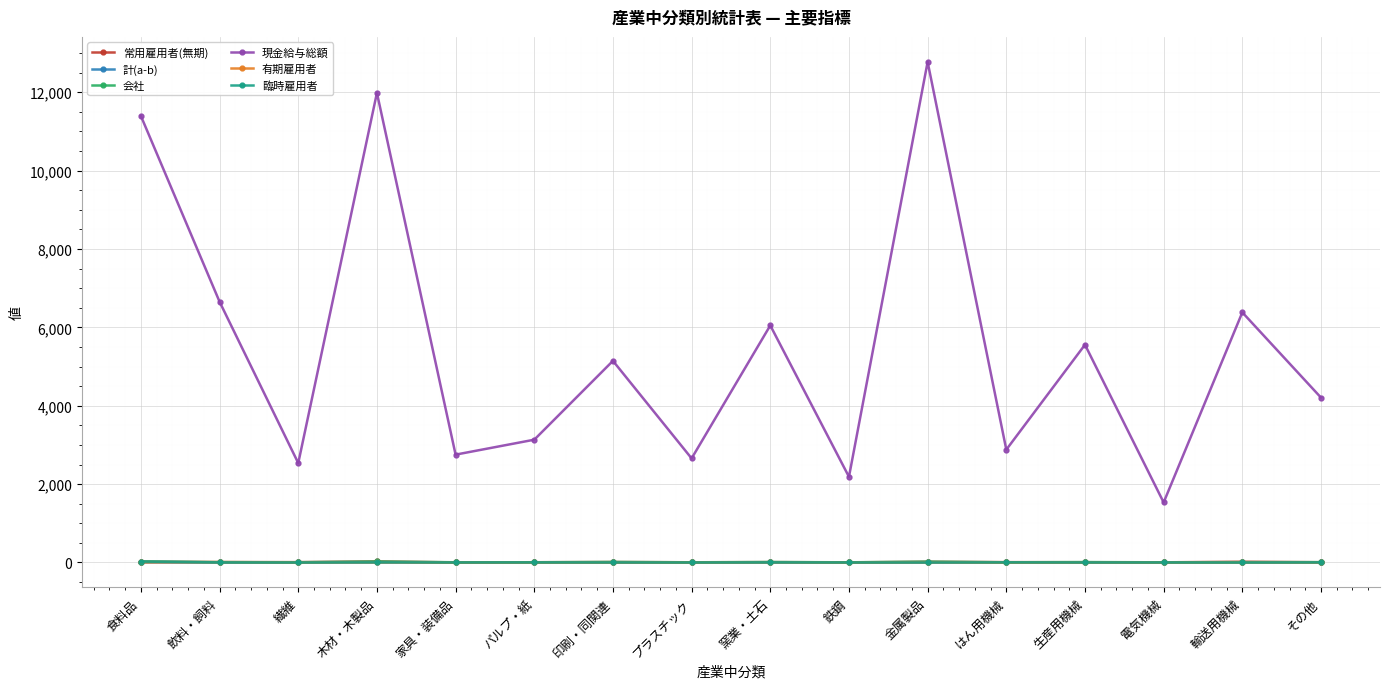

What is the difference between the maximum and minimum values in the 会社 series?

21